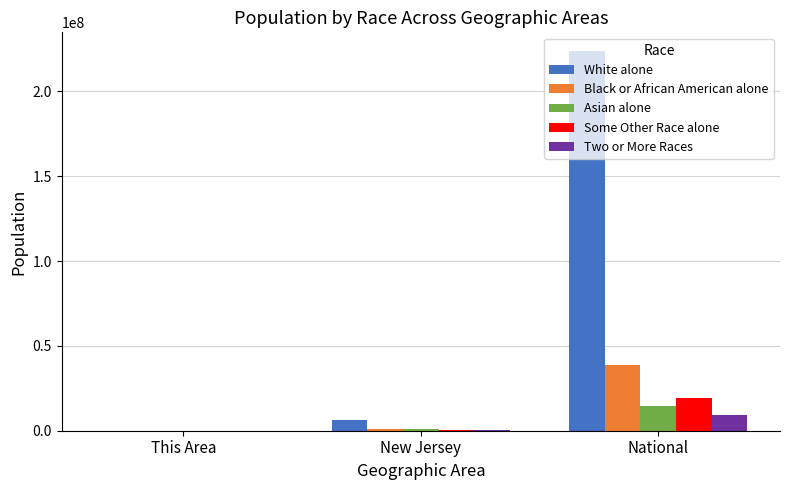

What is the average value of the White alone series?

76530670